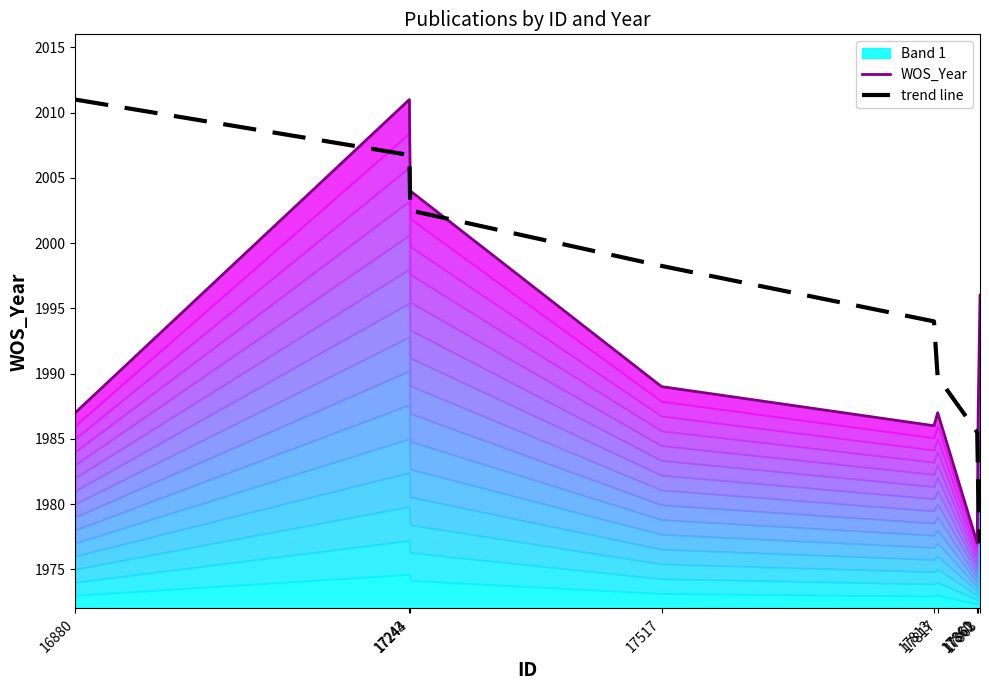

What is the difference between the WOS_Year values at 17863 and 17860?

19.0